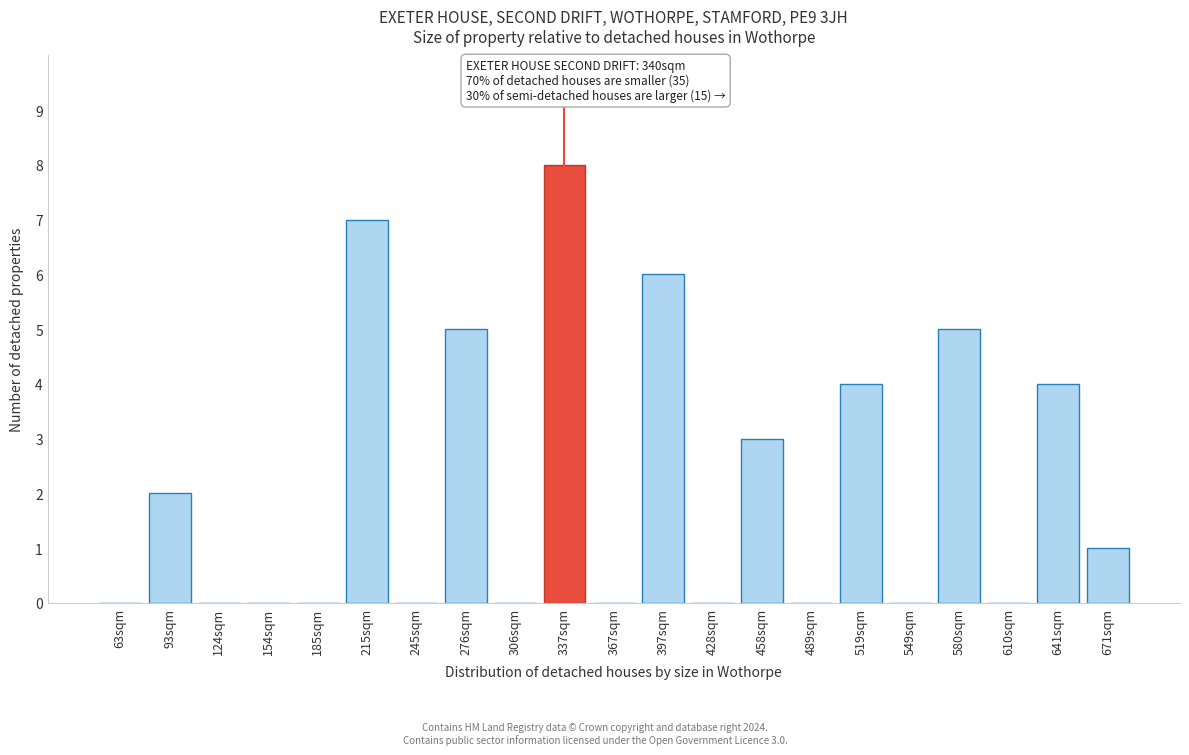

Reading left to right, transcribe all the data shown in this chart.

63sqm=0	93sqm=2	124sqm=0	154sqm=0	185sqm=0	215sqm=7	245sqm=0	276sqm=5	306sqm=0	337sqm=8	367sqm=0	397sqm=6	428sqm=0	458sqm=3	489sqm=0	519sqm=4	549sqm=0	580sqm=5	610sqm=0	641sqm=4	671sqm=1